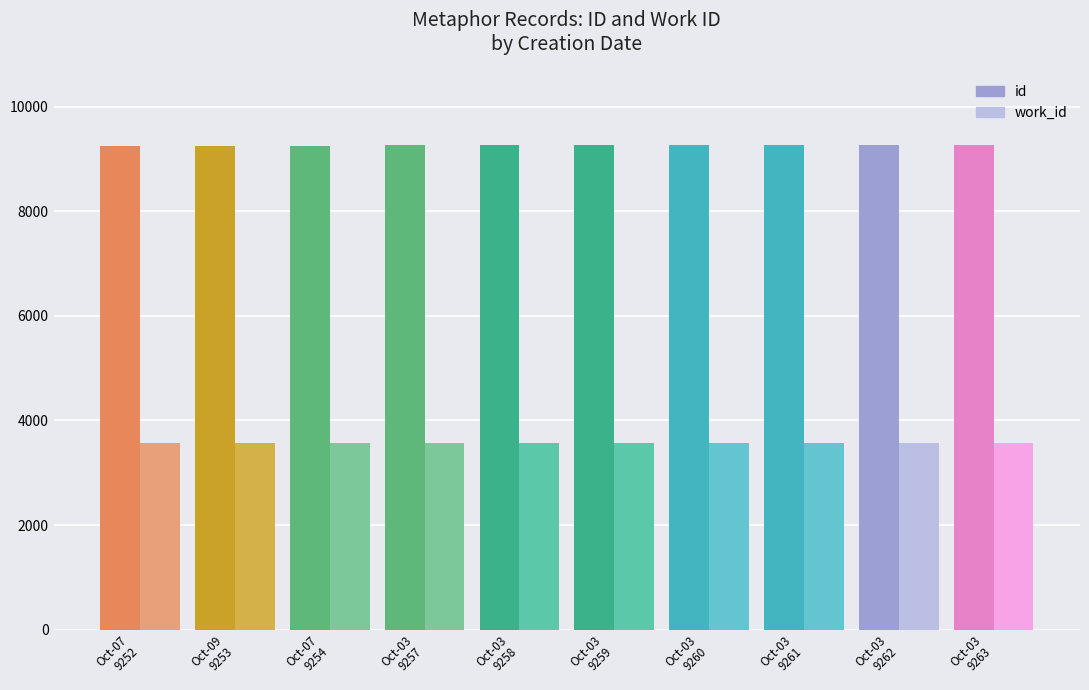

The id series shows 3604 at Oct-03
9261. True or false?

False